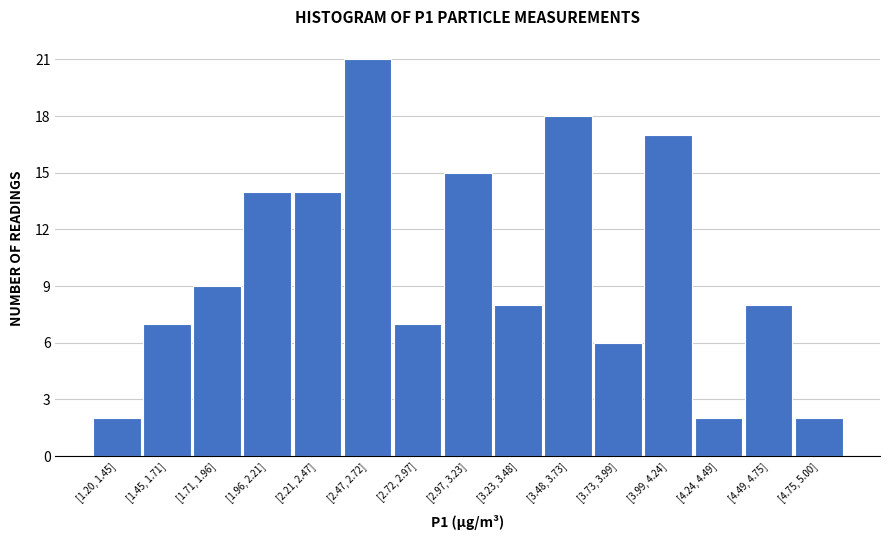

Reading left to right, list all the values displayed in this chart.

[1.20, 1.45]=2	[1.45, 1.71]=7	[1.71, 1.96]=9	[1.96, 2.21]=14	[2.21, 2.47]=14	[2.47, 2.72]=21	[2.72, 2.97]=7	[2.97, 3.23]=15	[3.23, 3.48]=8	[3.48, 3.73]=18	[3.73, 3.99]=6	[3.99, 4.24]=17	[4.24, 4.49]=2	[4.49, 4.75]=8	[4.75, 5.00]=2